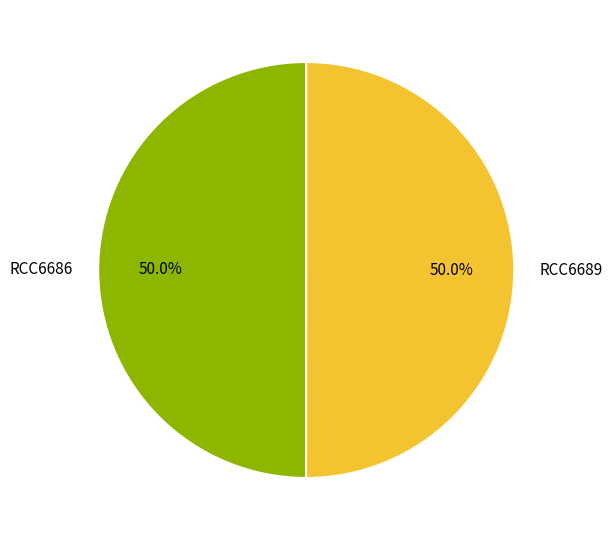

Approximately how many times larger is the value at RCC6686 compared to RCC6689?

1.0